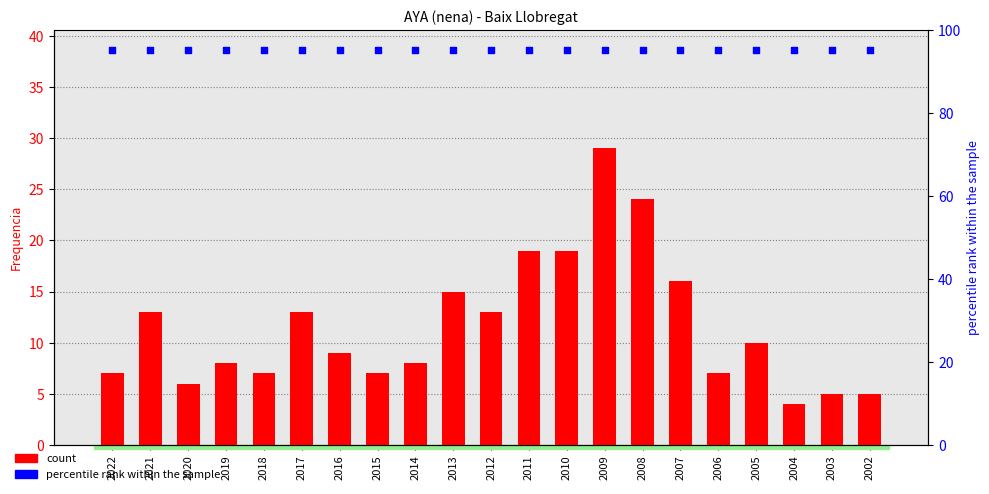

At which category is the sum across all series the highest?

2009